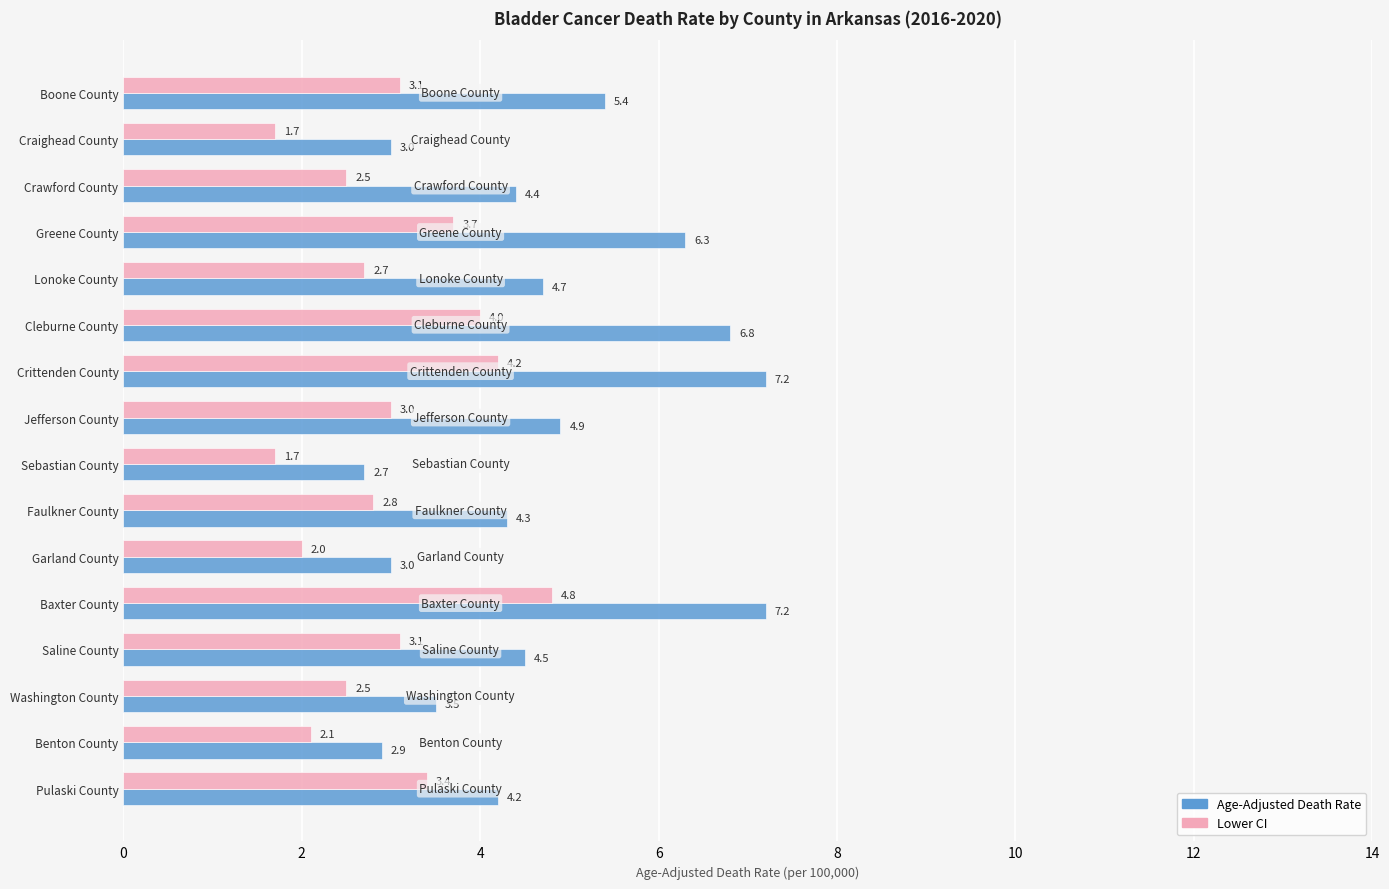

List the series in order of their peak value, highest first.

Age-Adjusted Death Rate, Lower CI